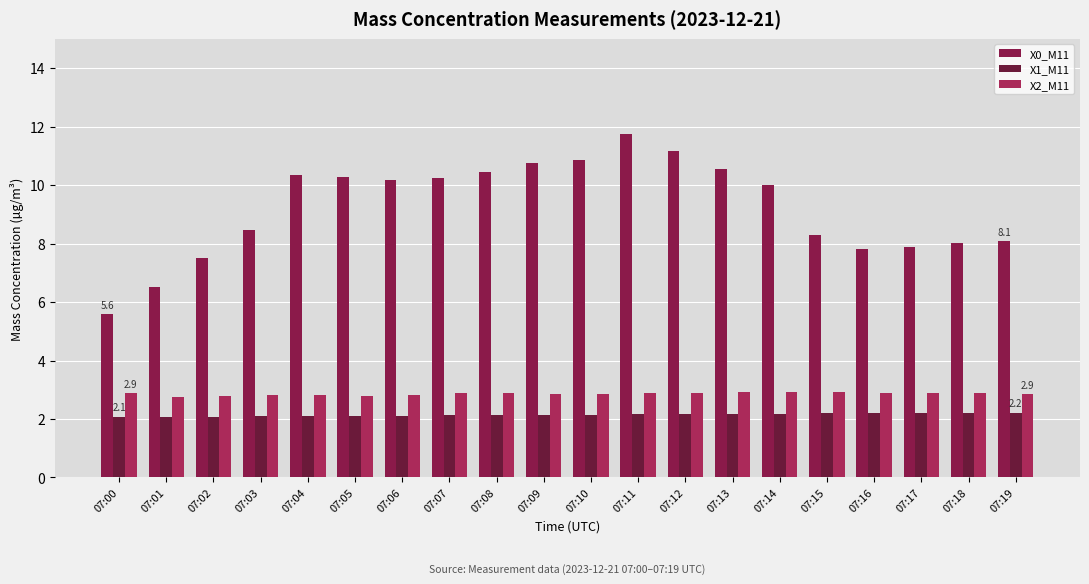

What are all the series names shown in the legend?

X0_M11, X1_M11, X2_M11